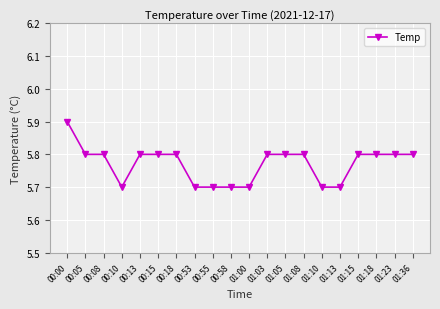

What is the ratio of the value at 00:13 to the value at 00:15?

1.0